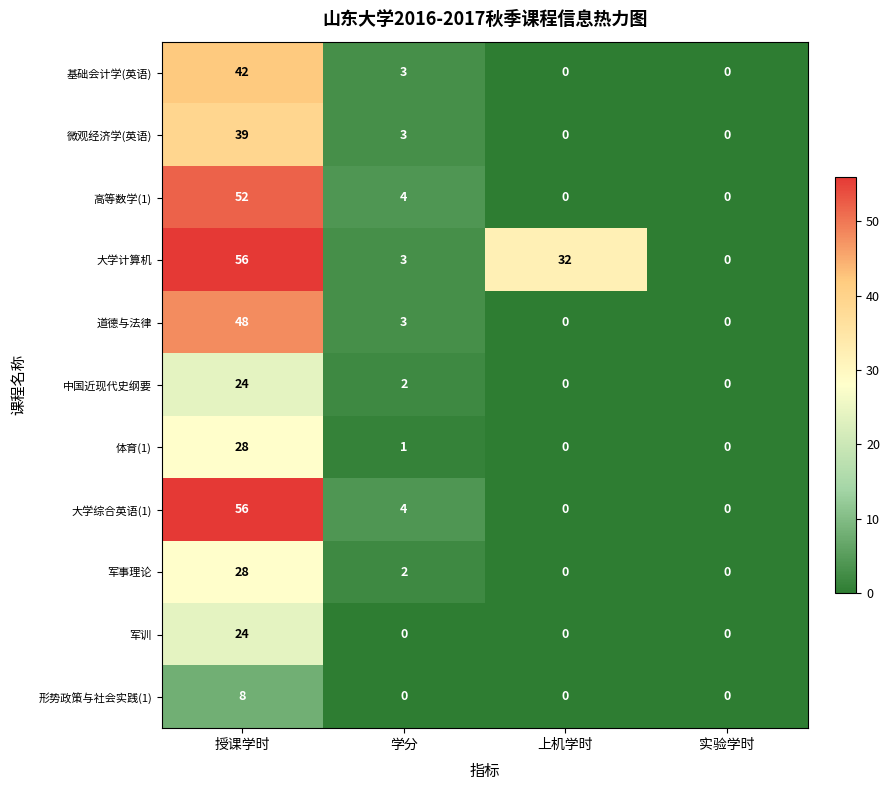

How many values in the 大学综合英语(1) series are below 4?

2